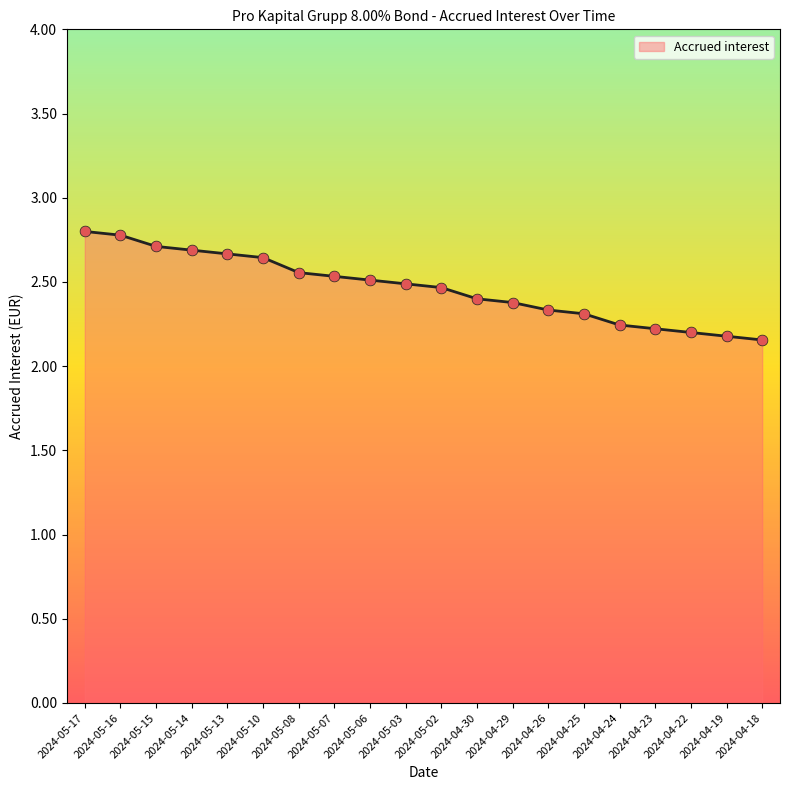

What is the change in value from 2024-05-15 to 2024-04-23?

-0.5